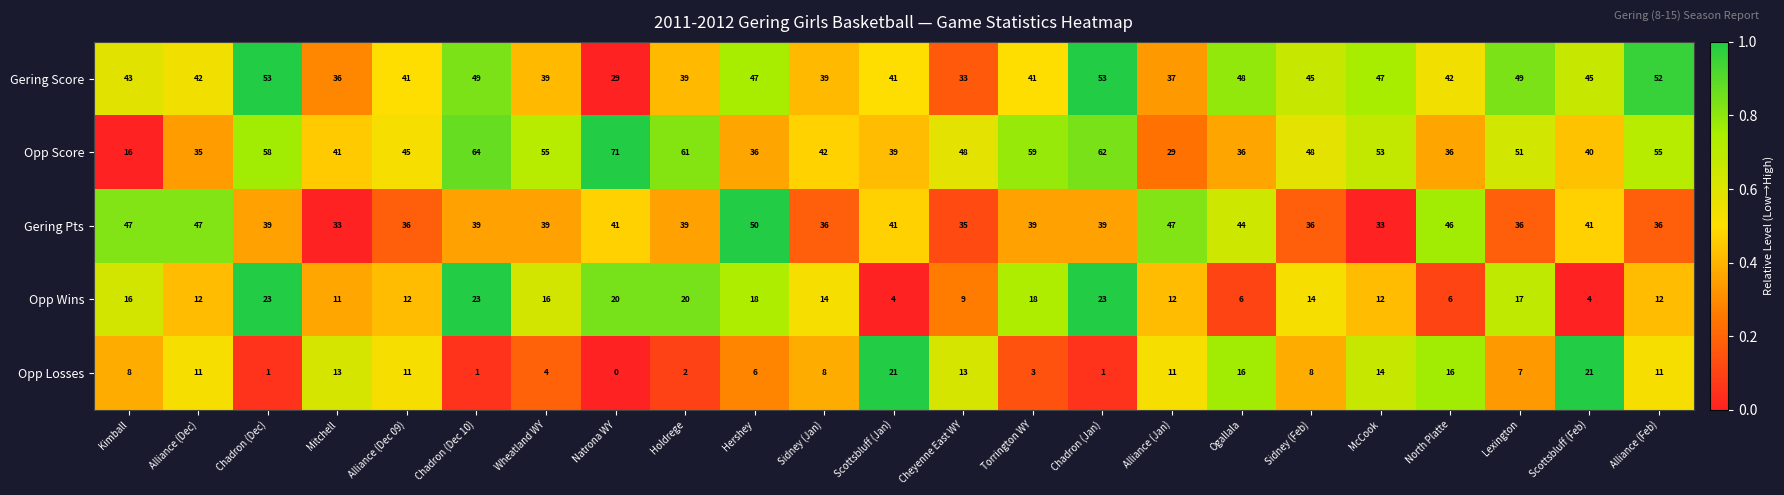

What is the difference between the maximum and minimum values in the Opp Wins series?

19